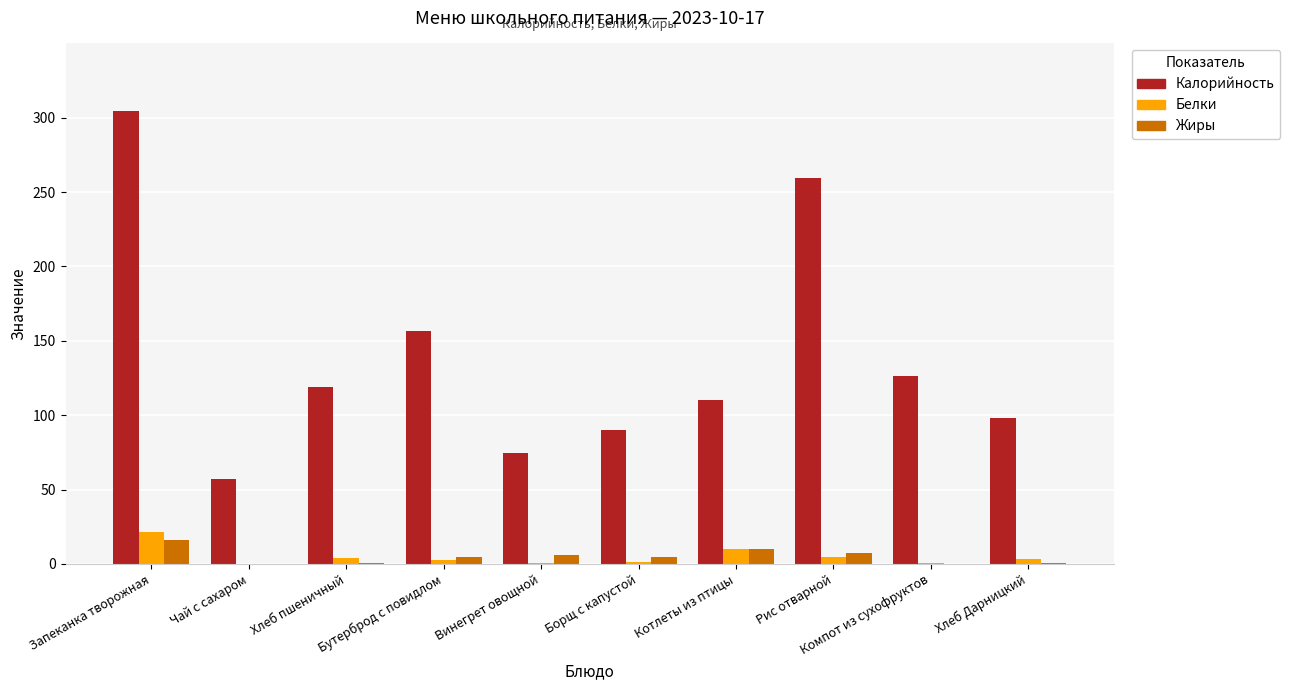

The Калорийность series shows 110.0 at Котлеты из птицы. True or false?

True